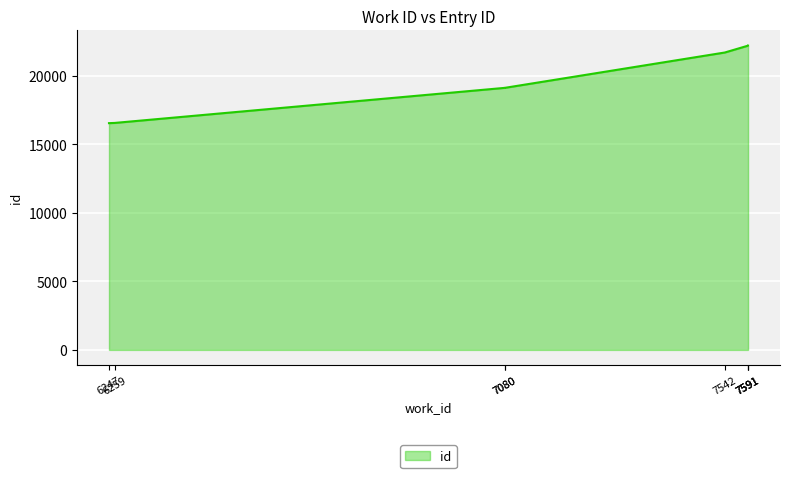

What is the average value?

19958